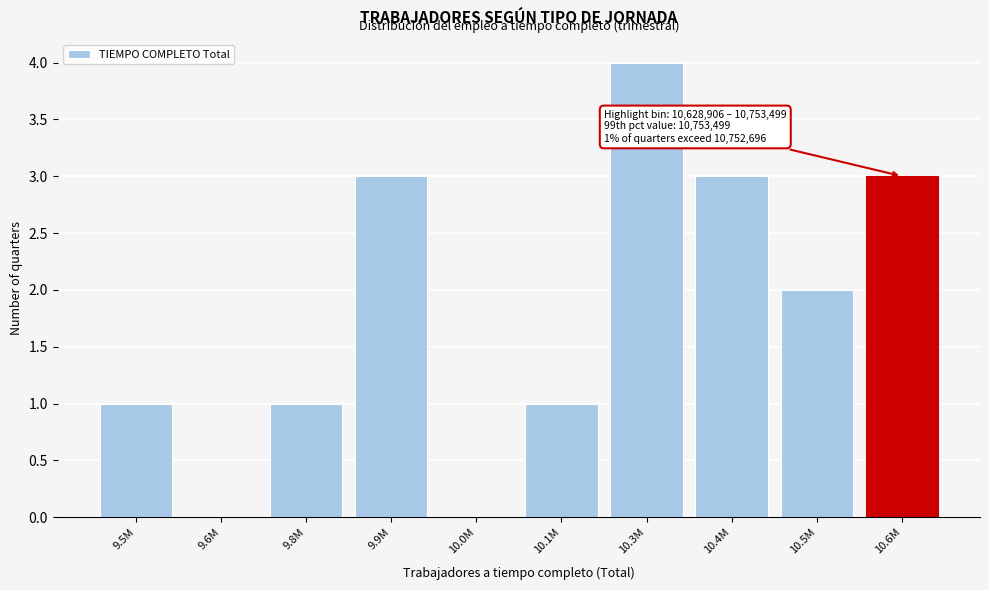

Reading right to left, transcribe all the data shown in this chart.

10.6M=3	10.5M=2	10.4M=3	10.3M=4	10.1M=1	10.0M=0	9.9M=3	9.8M=1	9.6M=0	9.5M=1